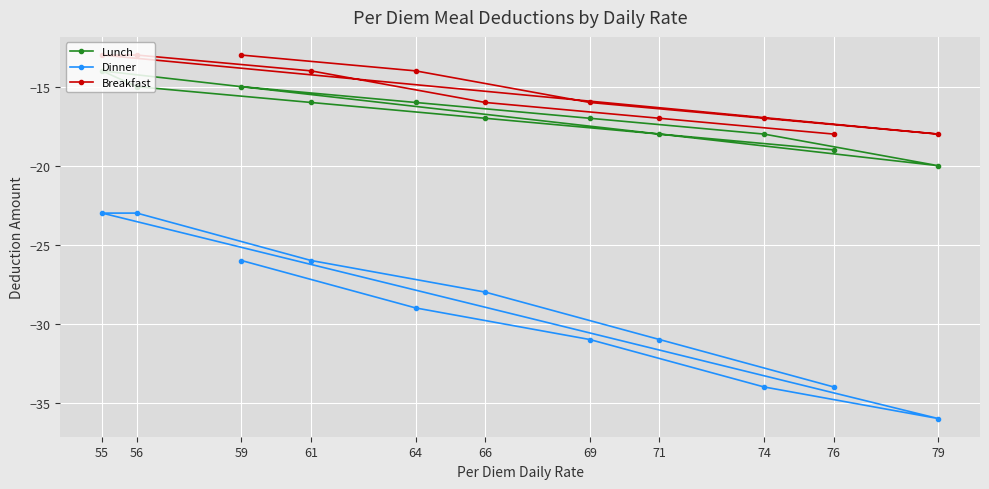

What is the maximum value shown in the chart?

-13